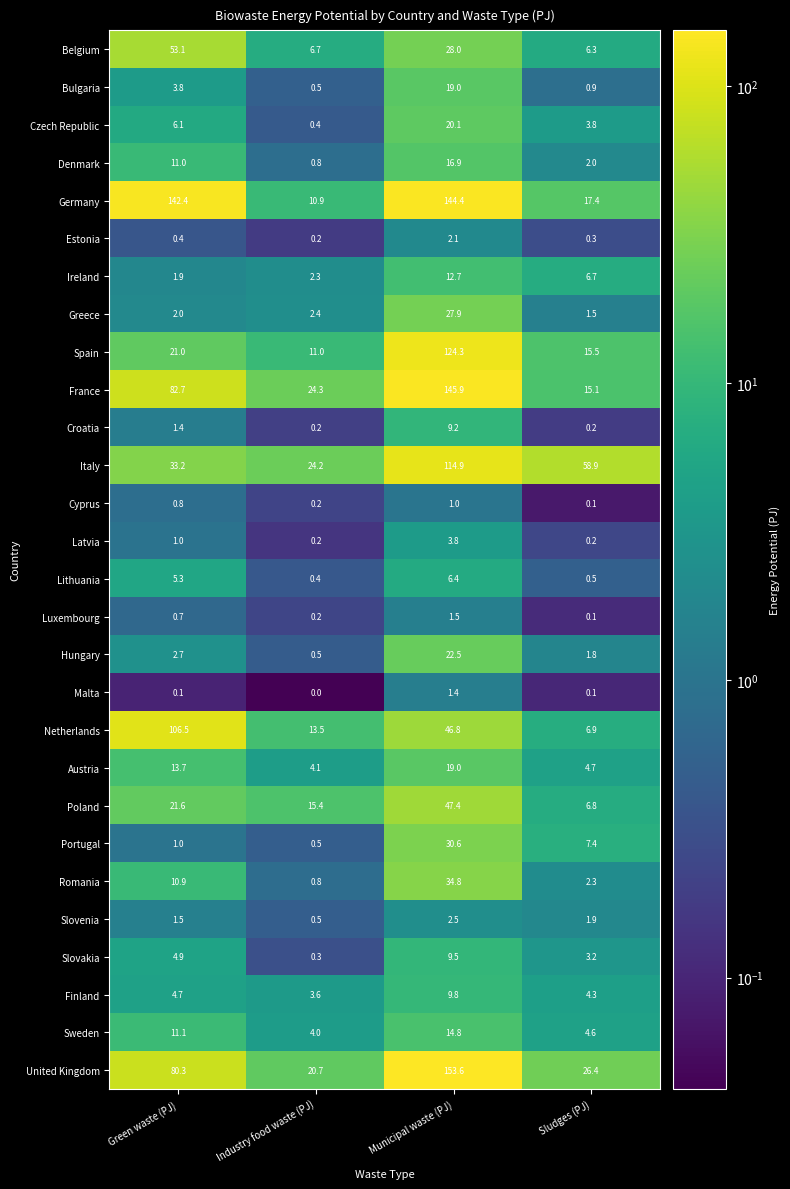

The Netherlands series shows 10.2 at Sludges (PJ). True or false?

False